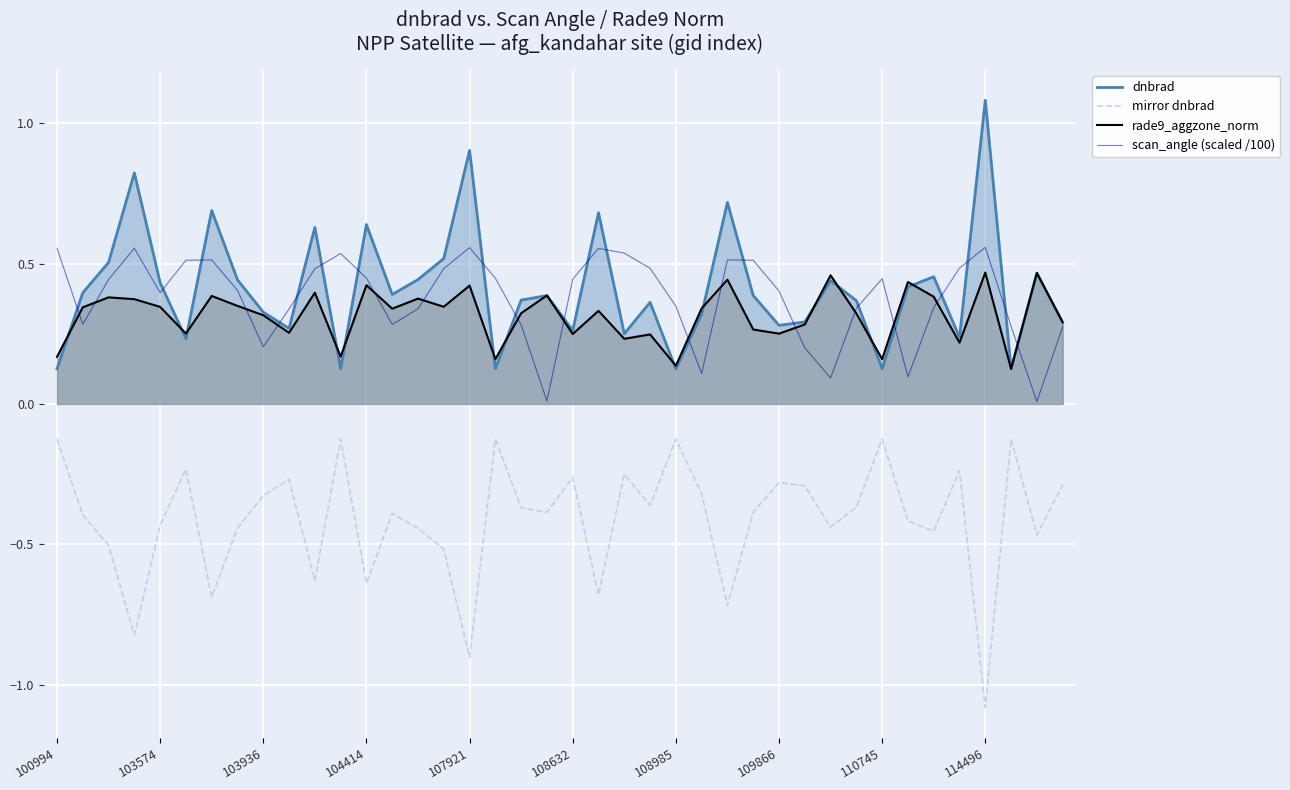

In rade9_aggzone_norm, how many points are lower than both neighbors (excluding endpoints)?

13